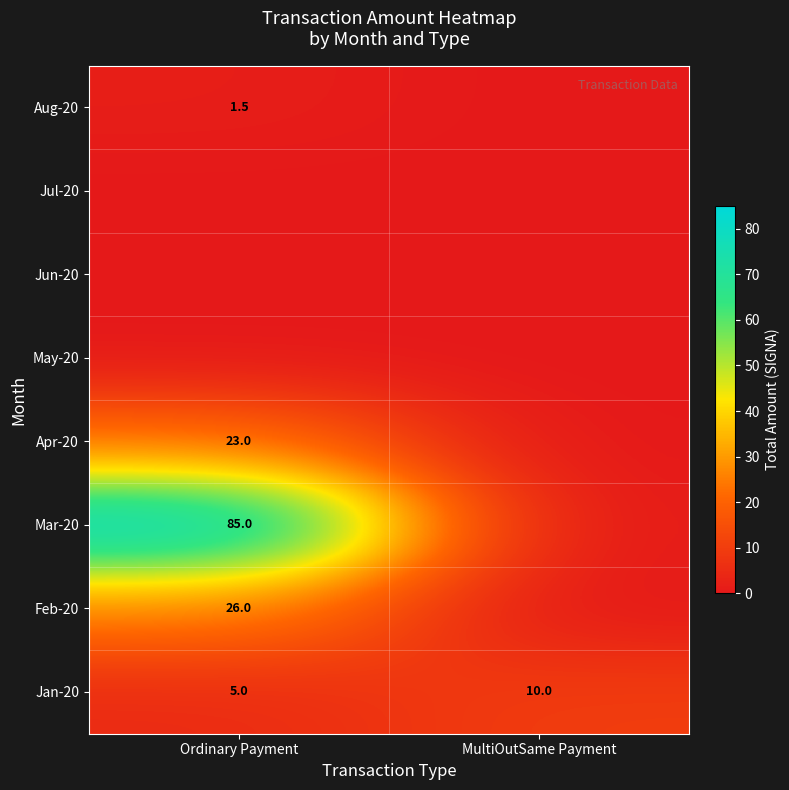

At which category does the chart reach its peak across all series?

Ordinary Payment